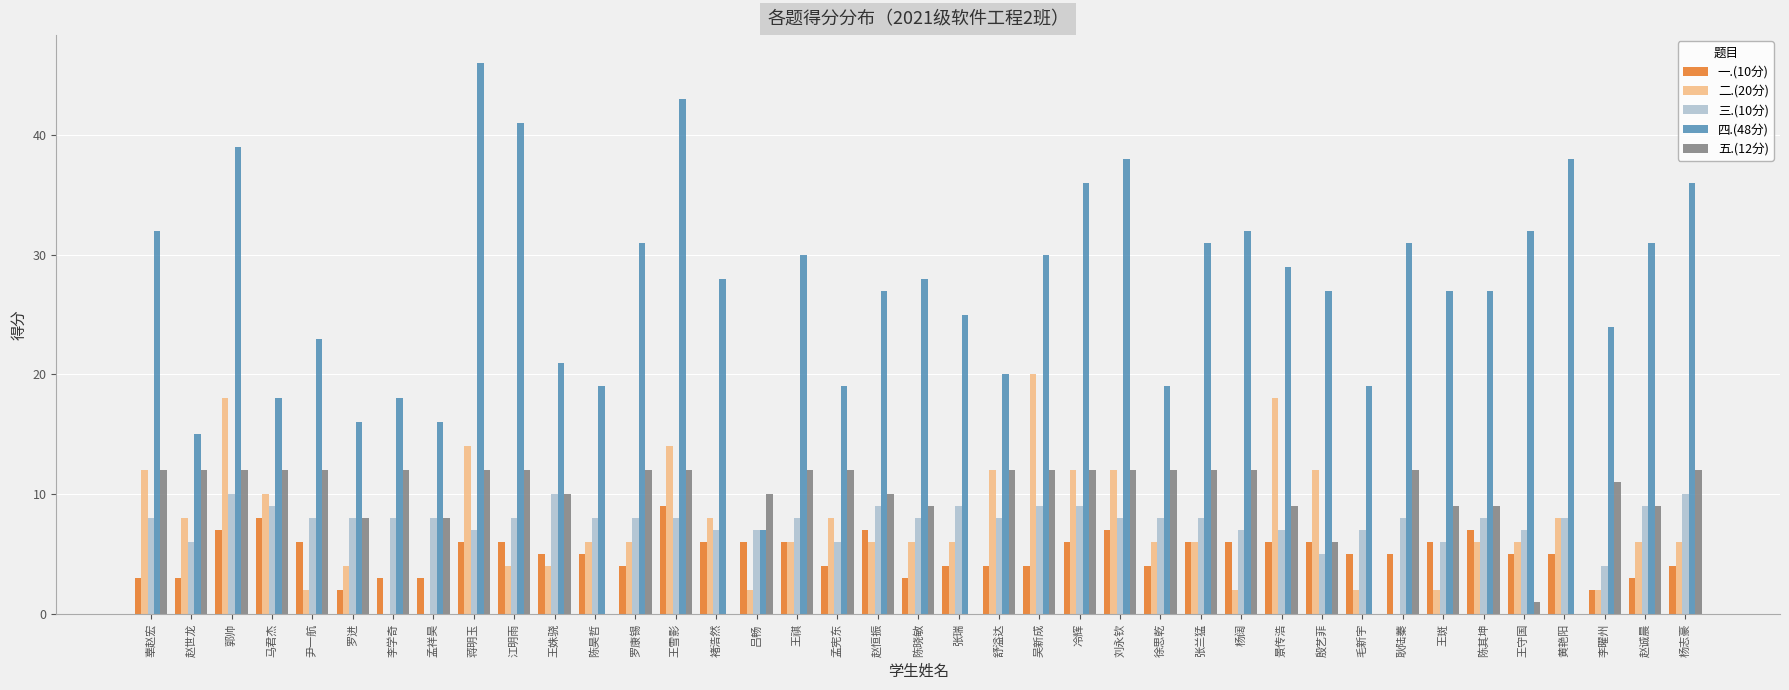

How many groups of bars are there?

39